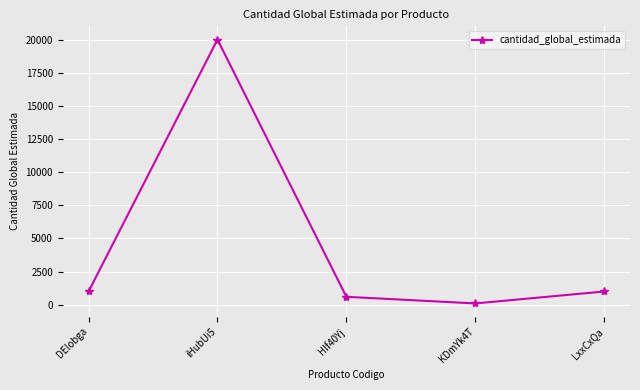

The chart shows a value of 1000 at DEIobga. True or false?

True